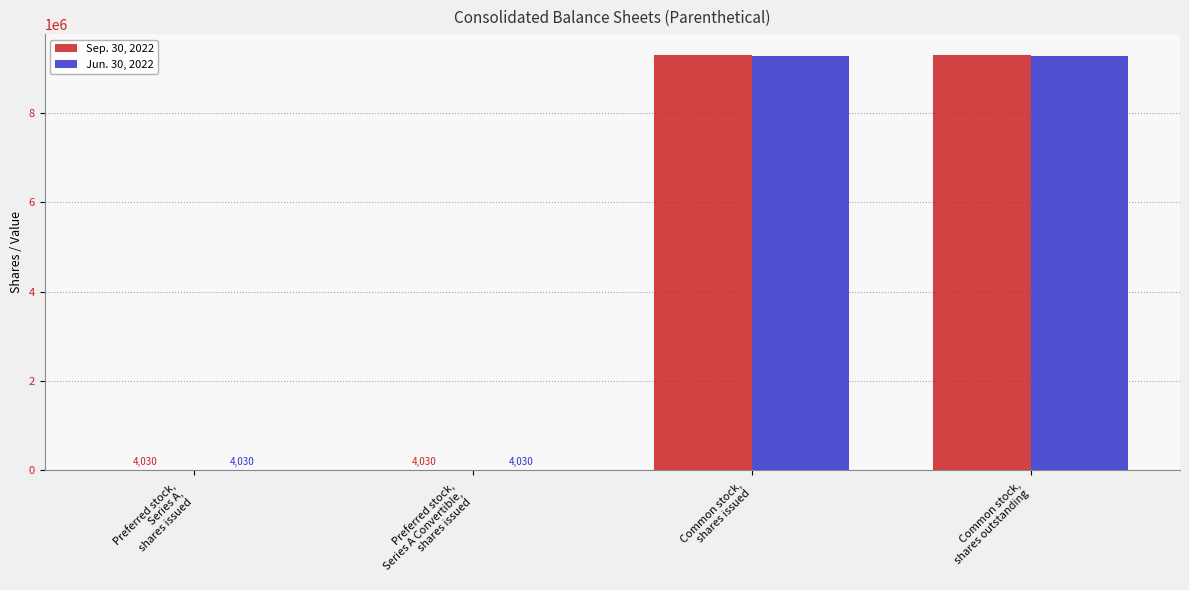

What is the greatest value displayed?

9290504